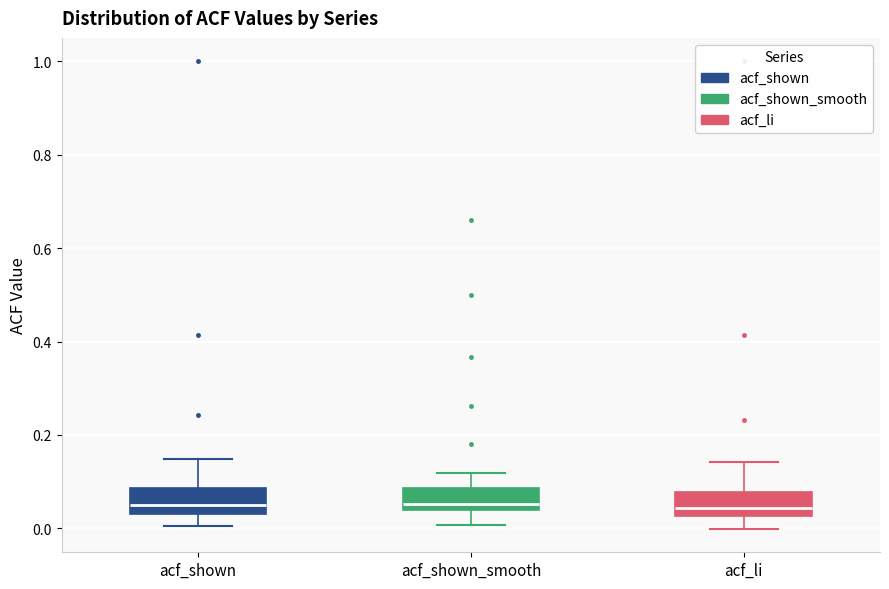

Reading left to right, read every box against the y-axis: the position of its median line, the range the box covers, and the ends of its whiskers. The values are not printed on the chart, so give them approximately, as read against the axis.

acf_shown: median 0.04 (just above the box's lower edge), box 0.04 to 0.08, whiskers 0.00 to 0.14
acf_shown_smooth: median 0.06, box 0.04 to 0.08, whiskers 0.00 to 0.12
acf_li: median 0.04, box 0.02 to 0.08, whiskers 0.00 to 0.14